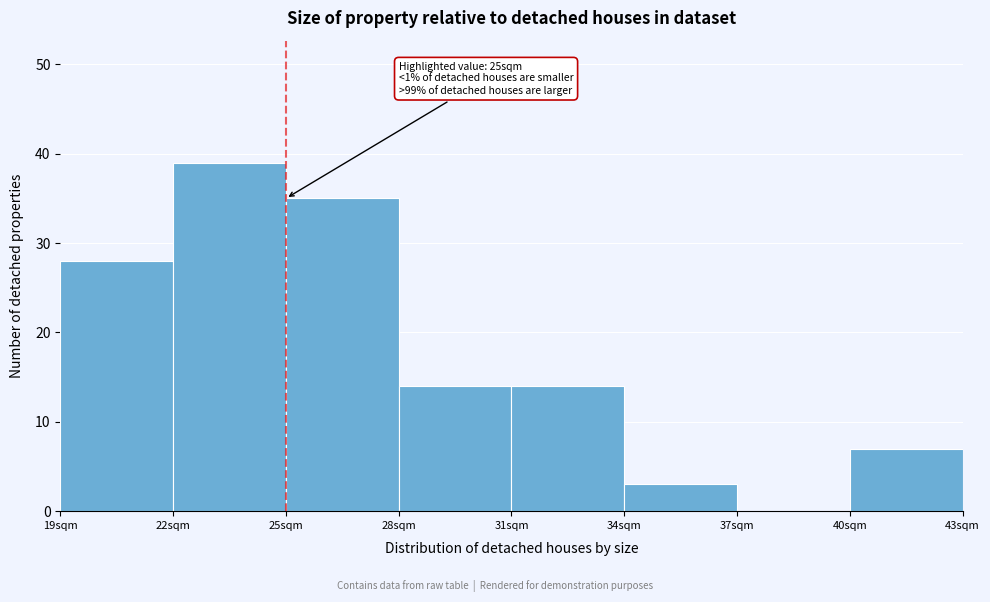

Which range on the x-axis has the tallest bar?

22 to 25